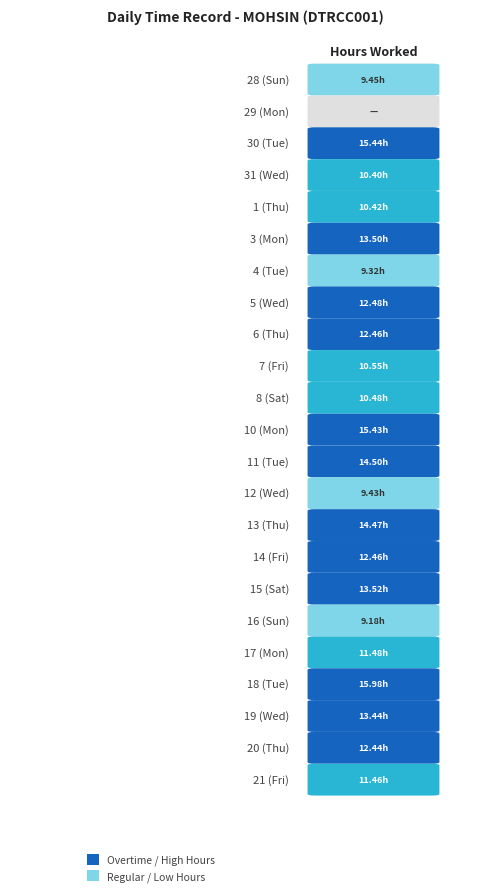

Which has a higher value, 3 or 7?

3